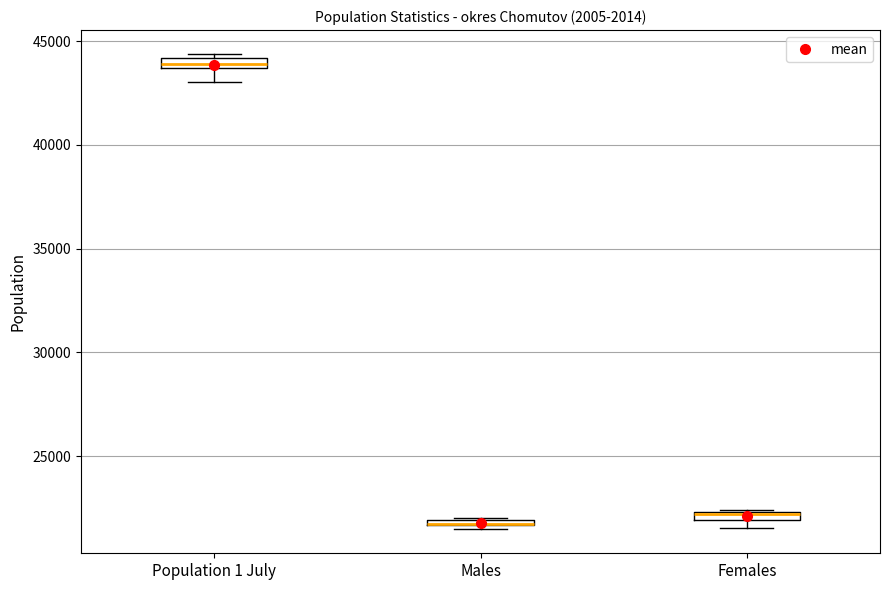

Where is the upper edge of the box for Population 1 July on the y-axis? The values are not printed on the chart, so give them approximately, as read against the axis.

44000